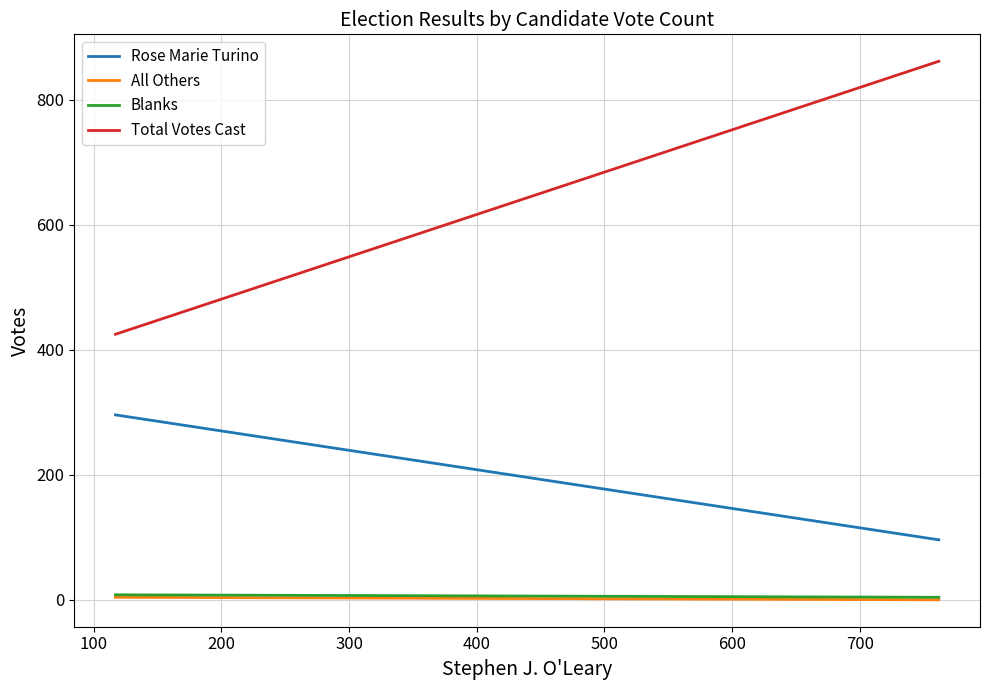

What is the average value of the Blanks series?

6